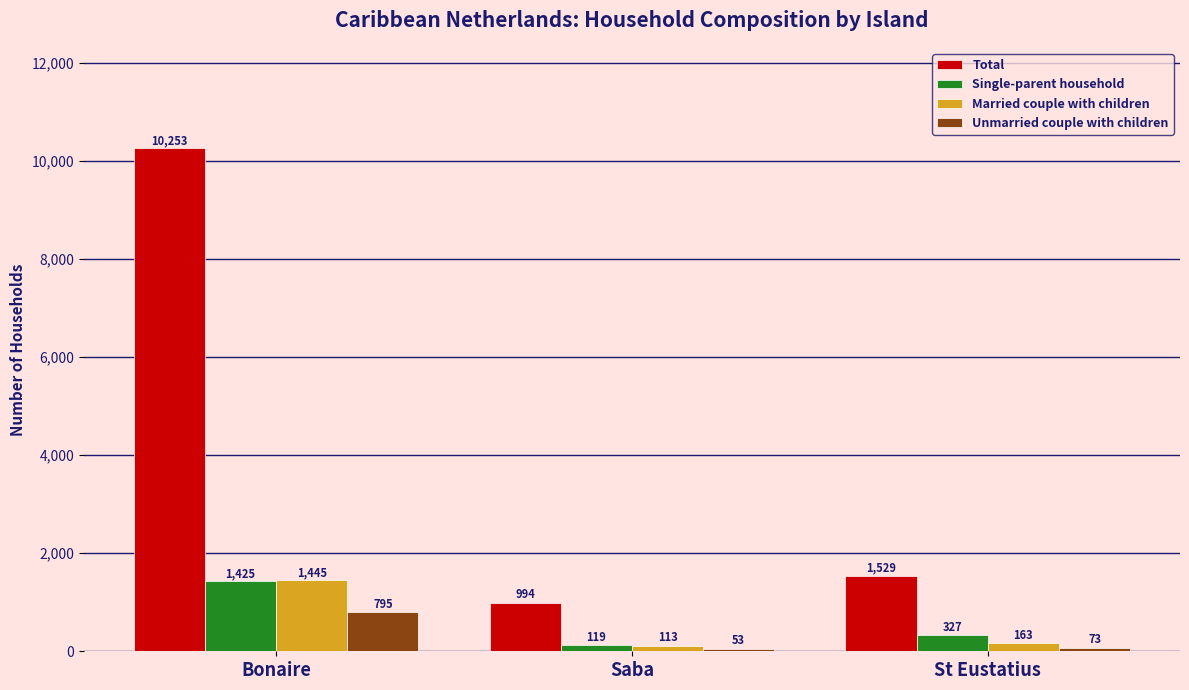

What is the label of the 3rd bar from the right?

Bonaire